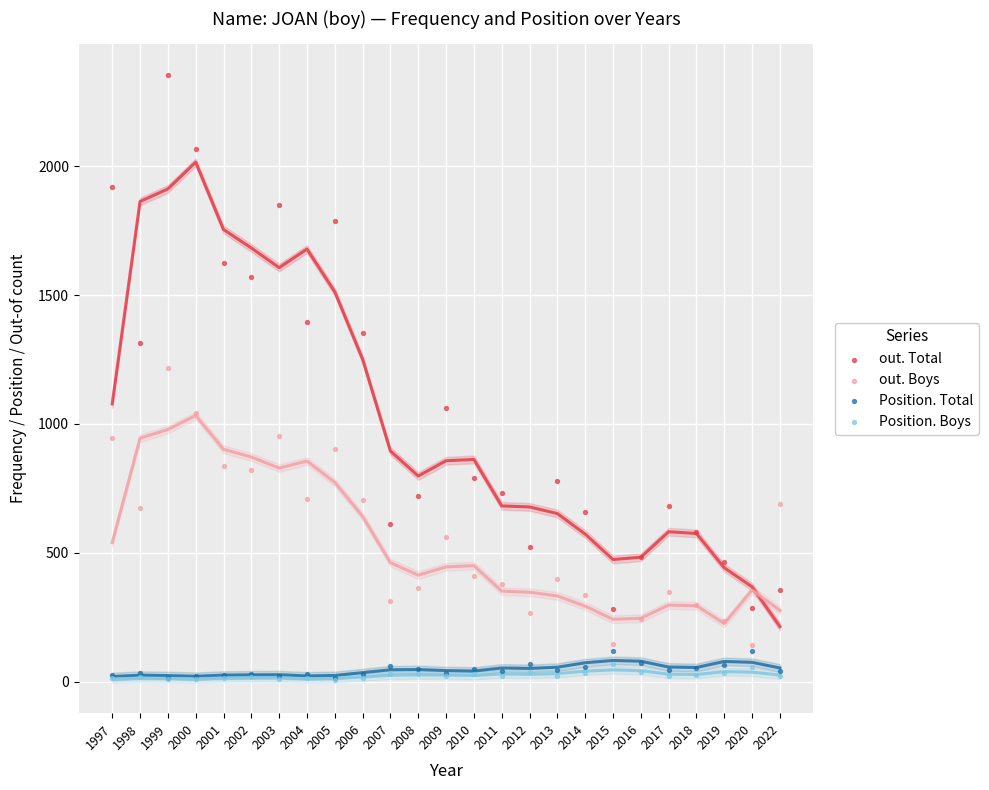

Across all series, what Y value is closest to 1181?

1216